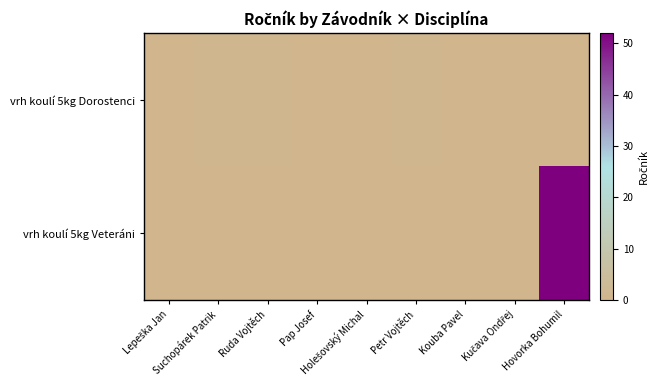

Between Lepeška Jan and Suchopárek Patrik, which series saw the biggest shift?

vrh koulí 5kg Dorostenci